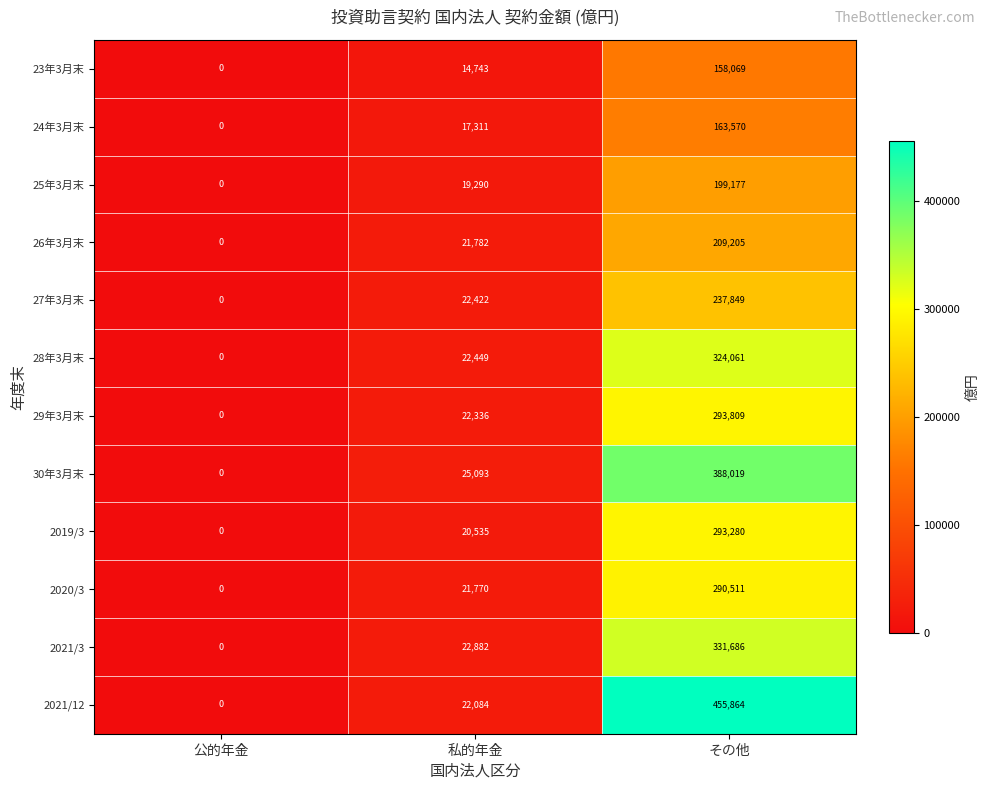

At which category is the sum across all series the highest?

その他